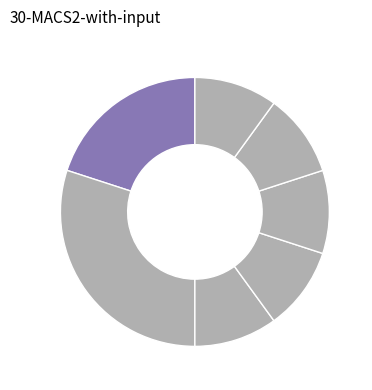

How many slices are in this pie chart?

7